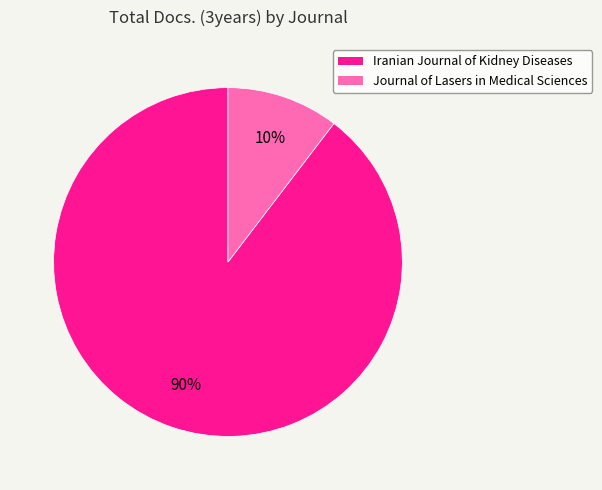

To the nearest percent, what is the average slice percentage?

50%